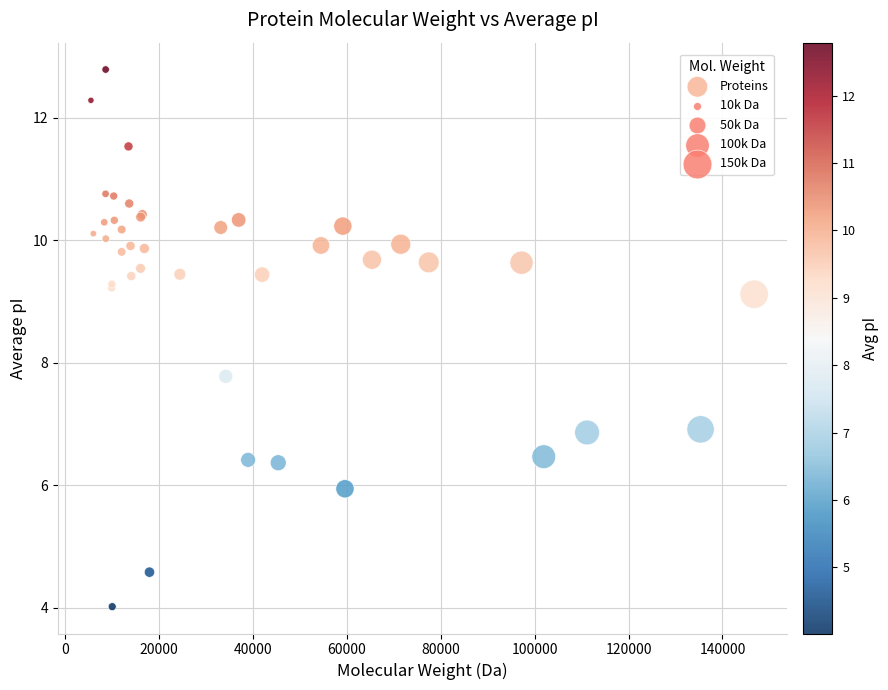

What Y value in the scatter plot is closest to 8?

7.8